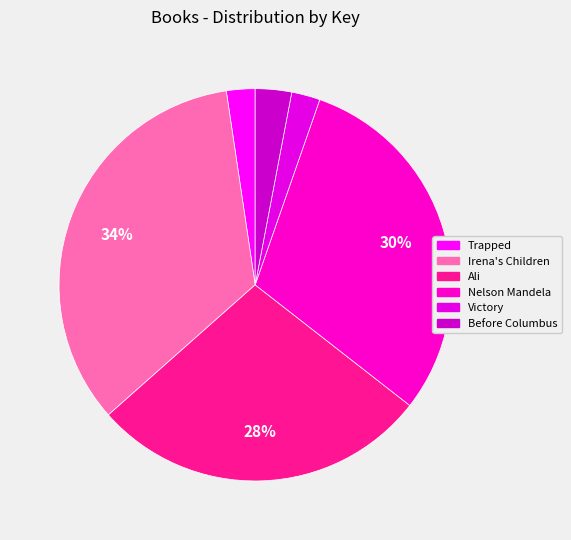

Is Trapped the majority of the pie?

No